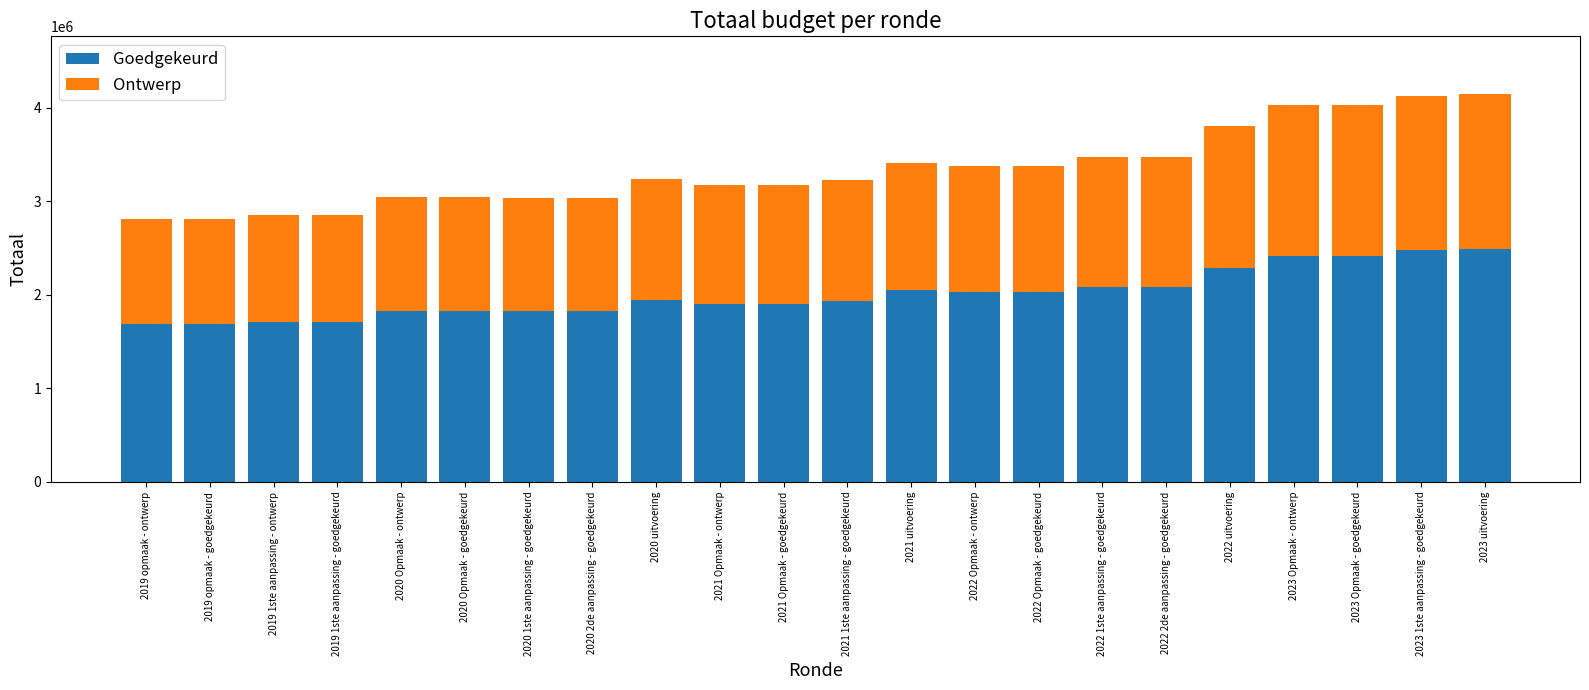

The value of Goedgekeurd at 2022 1ste aanpassing - goedgekeurd is 2083112. True or false?

True